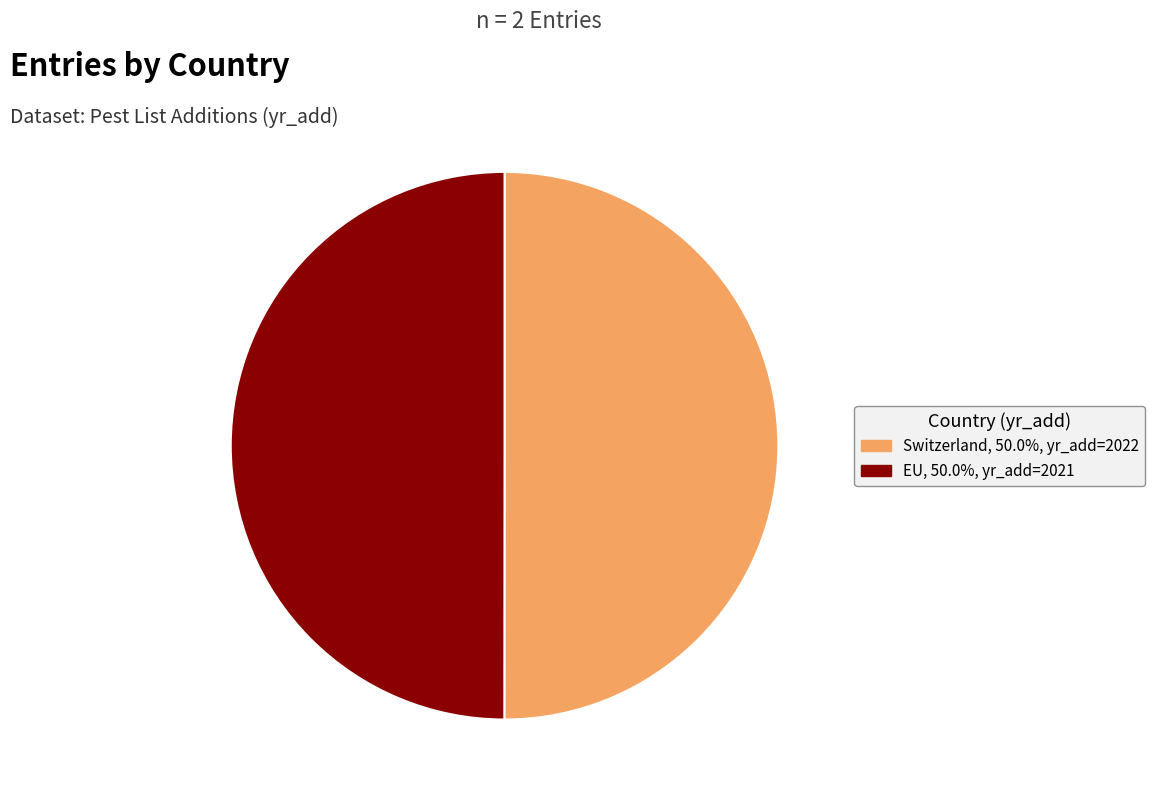

Do Switzerland and EU together represent more than half of the pie?

Yes